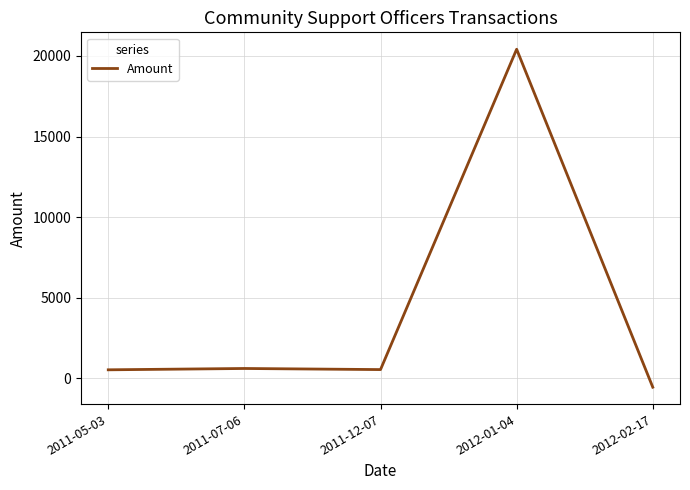

Which has a higher value, 2011-12-07 or 2012-01-04?

2012-01-04